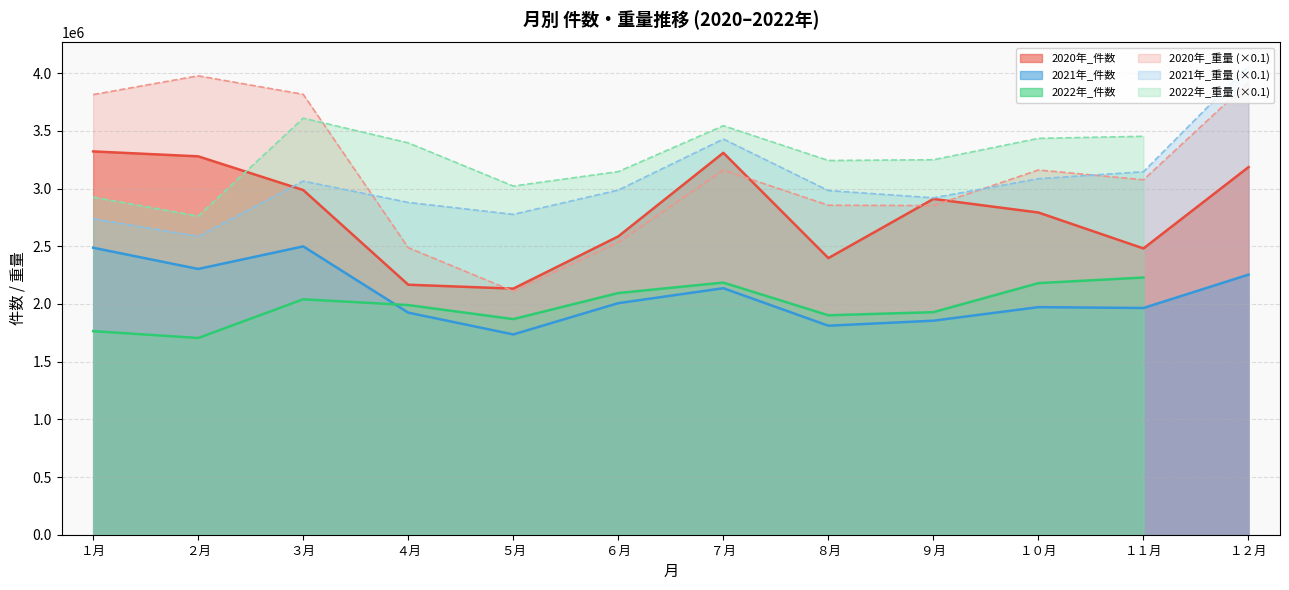

What is the approximate value of 2021年_重量 (×0.1) at １１月?

3145237.8